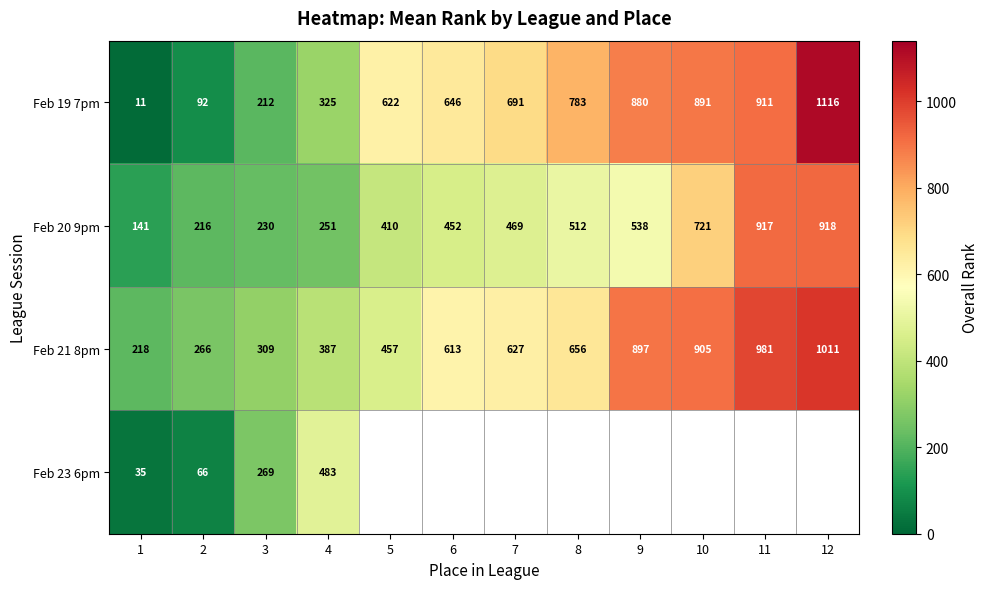

List the labels in order of Feb 20 9pm value, smallest first.

1, 2, 3, 4, 5, 6, 7, 8, 9, 10, 11, 12